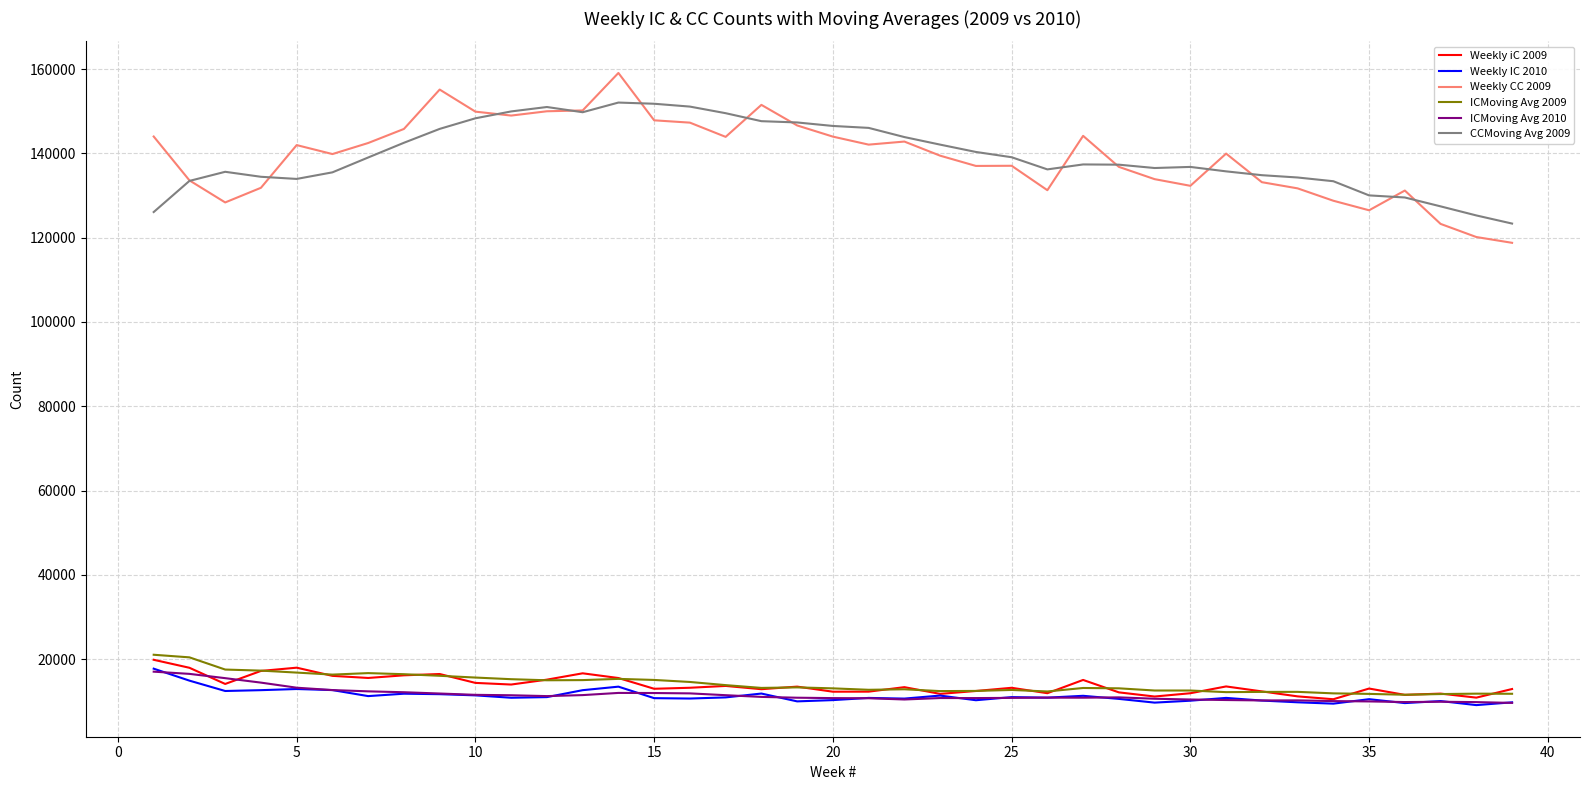

What is the maximum value shown in the chart?

159094.0